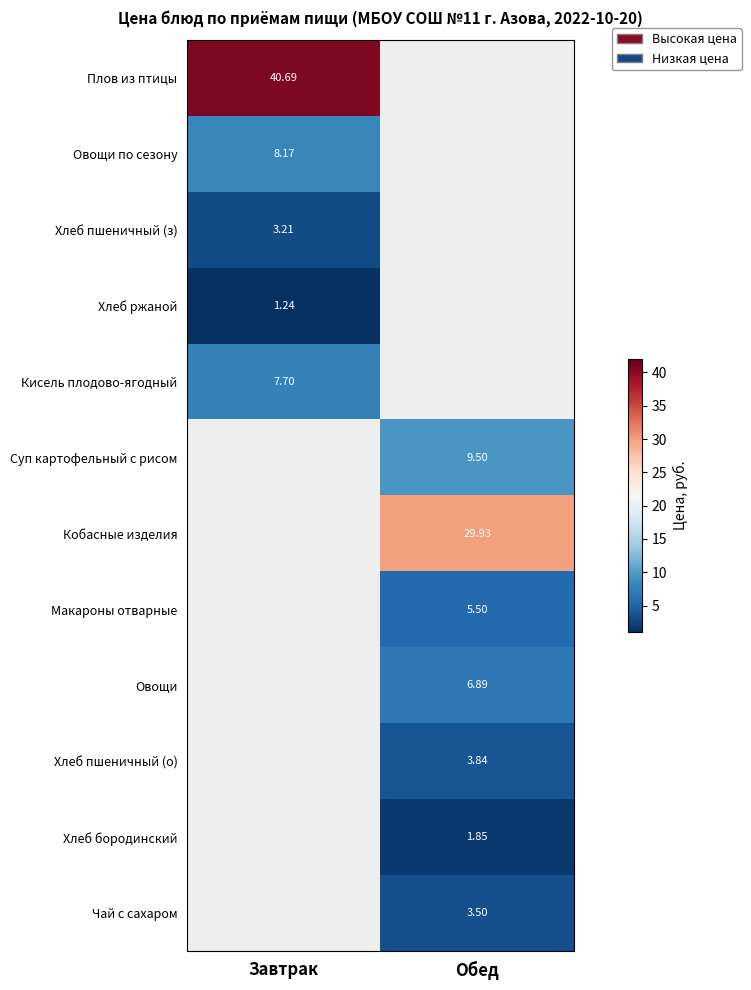

Is the value of Макароны отварные at Обед greater than the value of Чай с сахаром at Обед?

Yes